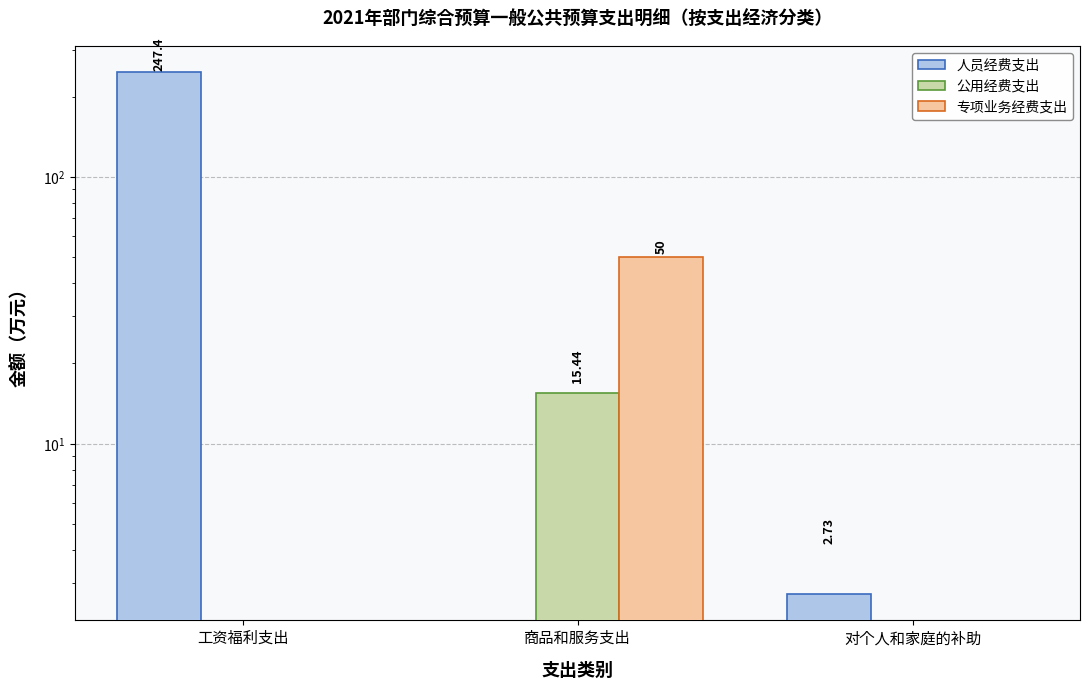

Rank the categories by 专项业务经费支出 value from highest to lowest.

商品和服务支出, 工资福利支出, 对个人和家庭的补助